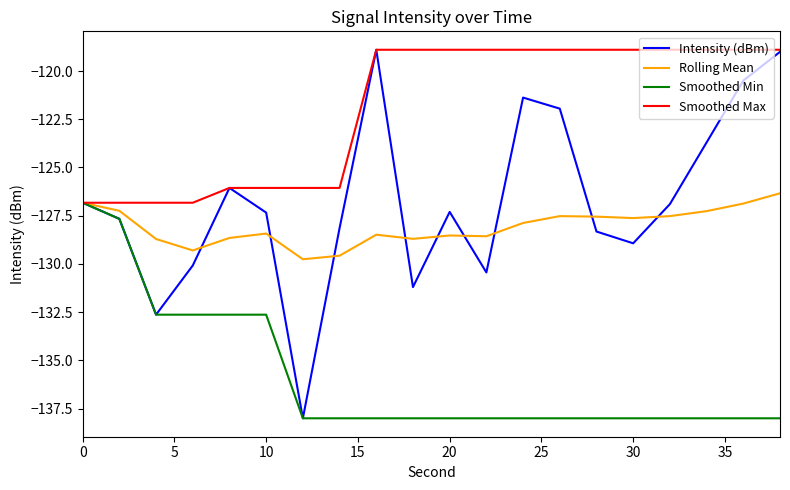

Is this an area chart (filled region under the line)?

No